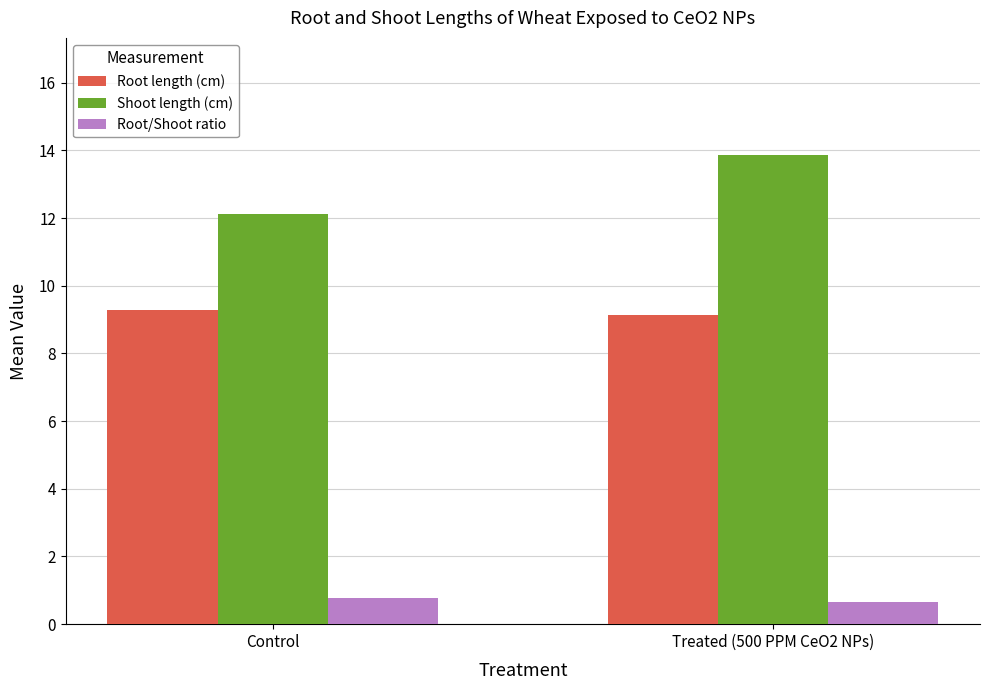

Which series changed the most between Control and Treated (500 PPM CeO2 NPs)?

Shoot length (cm)